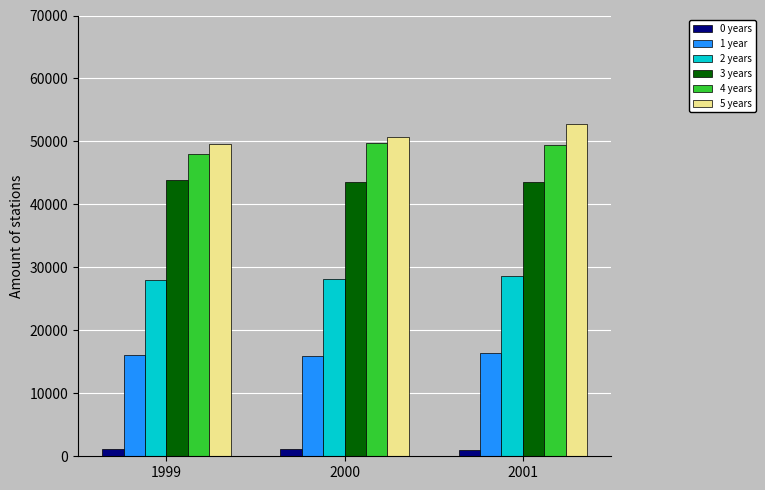

The 3 years series shows 43513 at 2000. True or false?

True